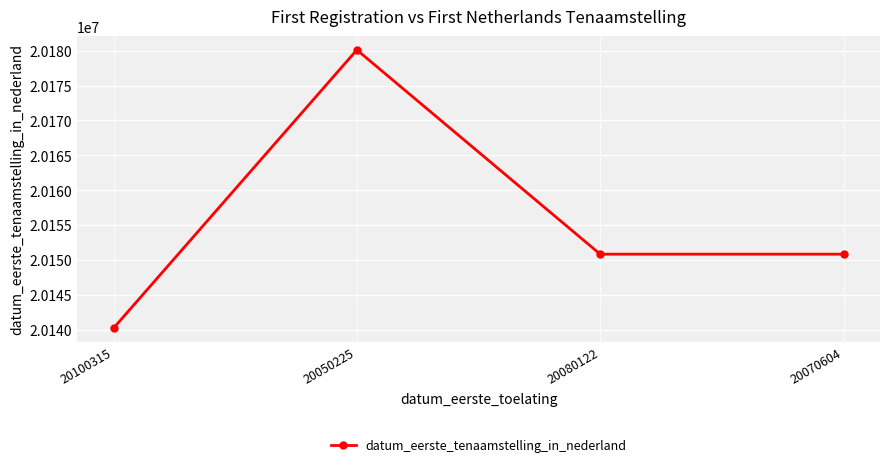

What is the maximum value shown in the chart?

20180104